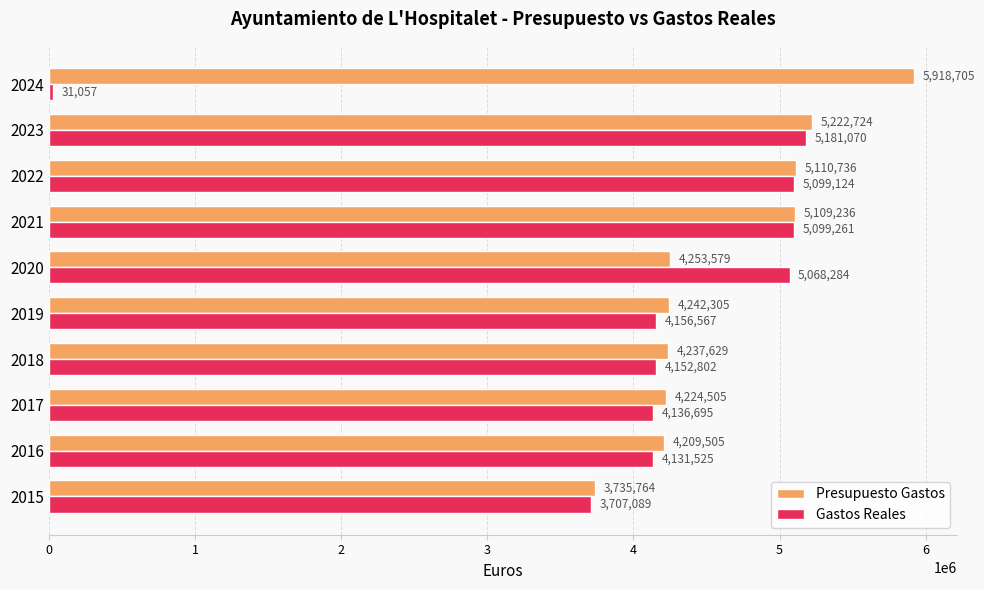

What is the greatest value displayed?

5918704.6